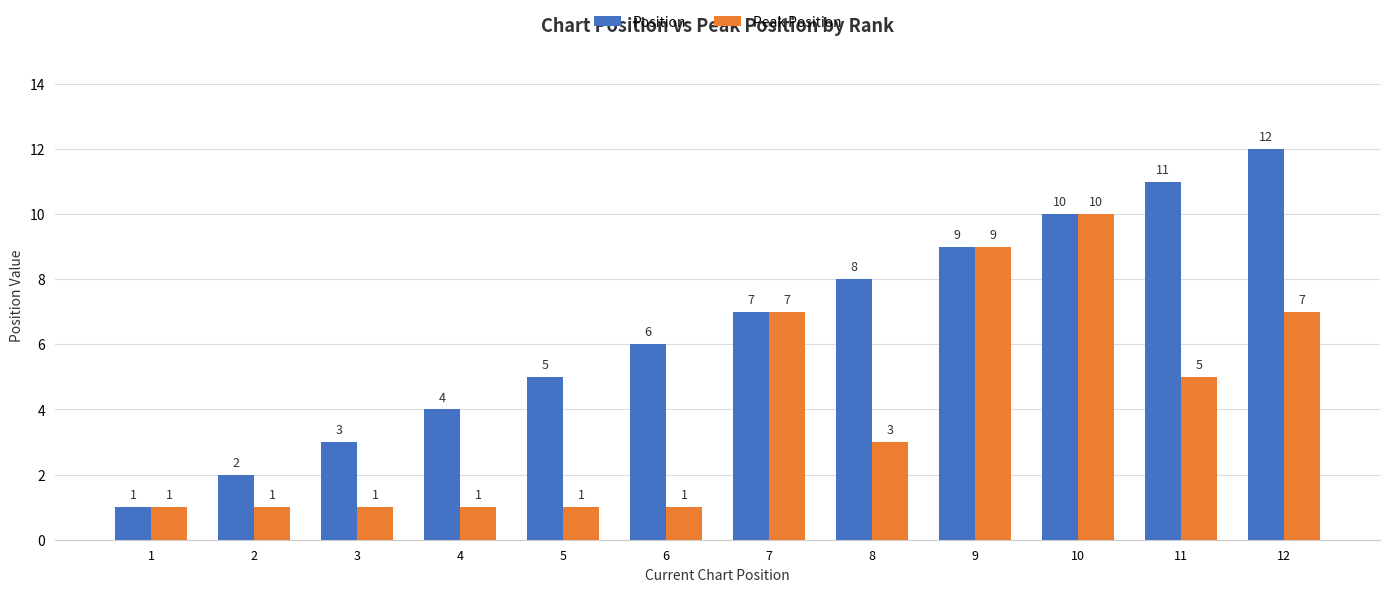

What is the sum of the Peak Position values at 10 and 4?

11